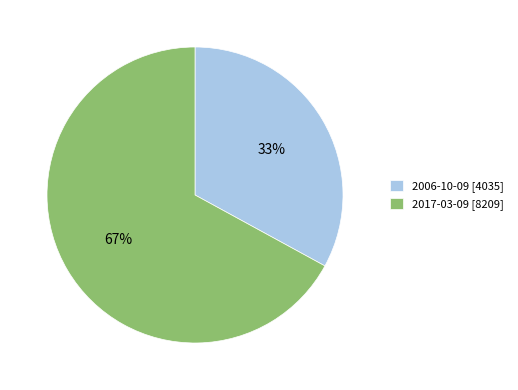

Is there any slice that represents more than half of the pie?

Yes